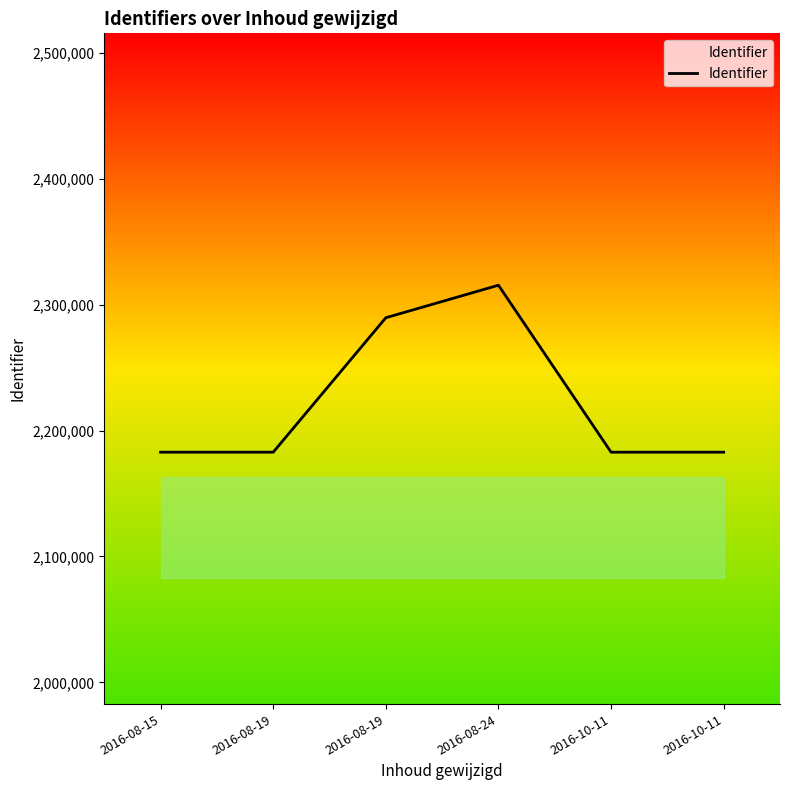

Does the chart have visible grid lines?

No